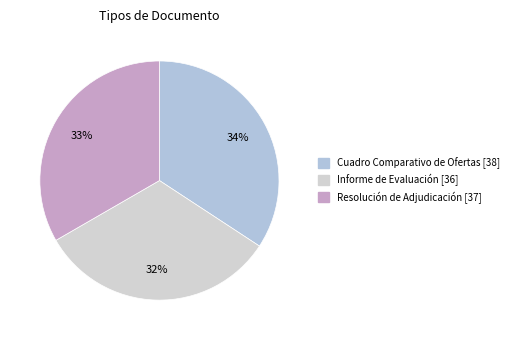

Is there a majority slice in this chart?

No